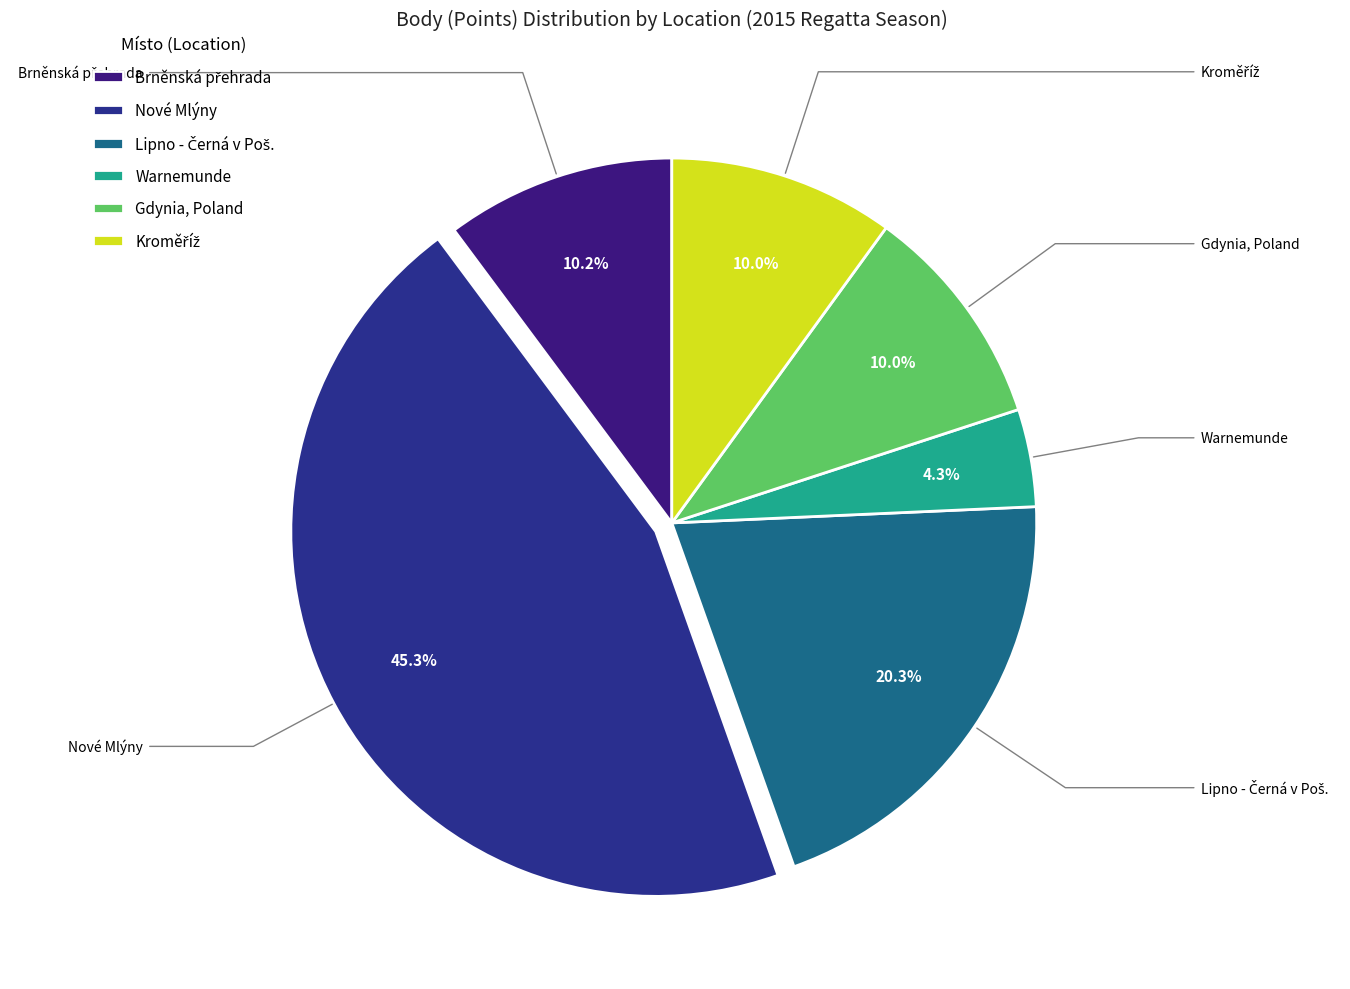

How many segments does this pie chart have?

6